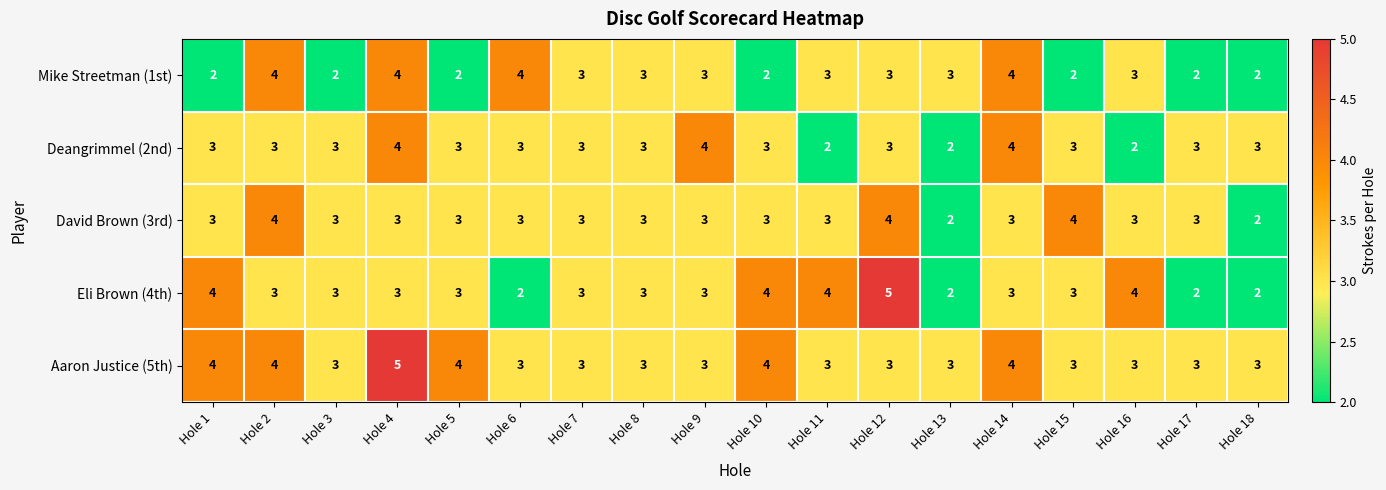

What is the sum of all Mike Streetman (1st) values?

51